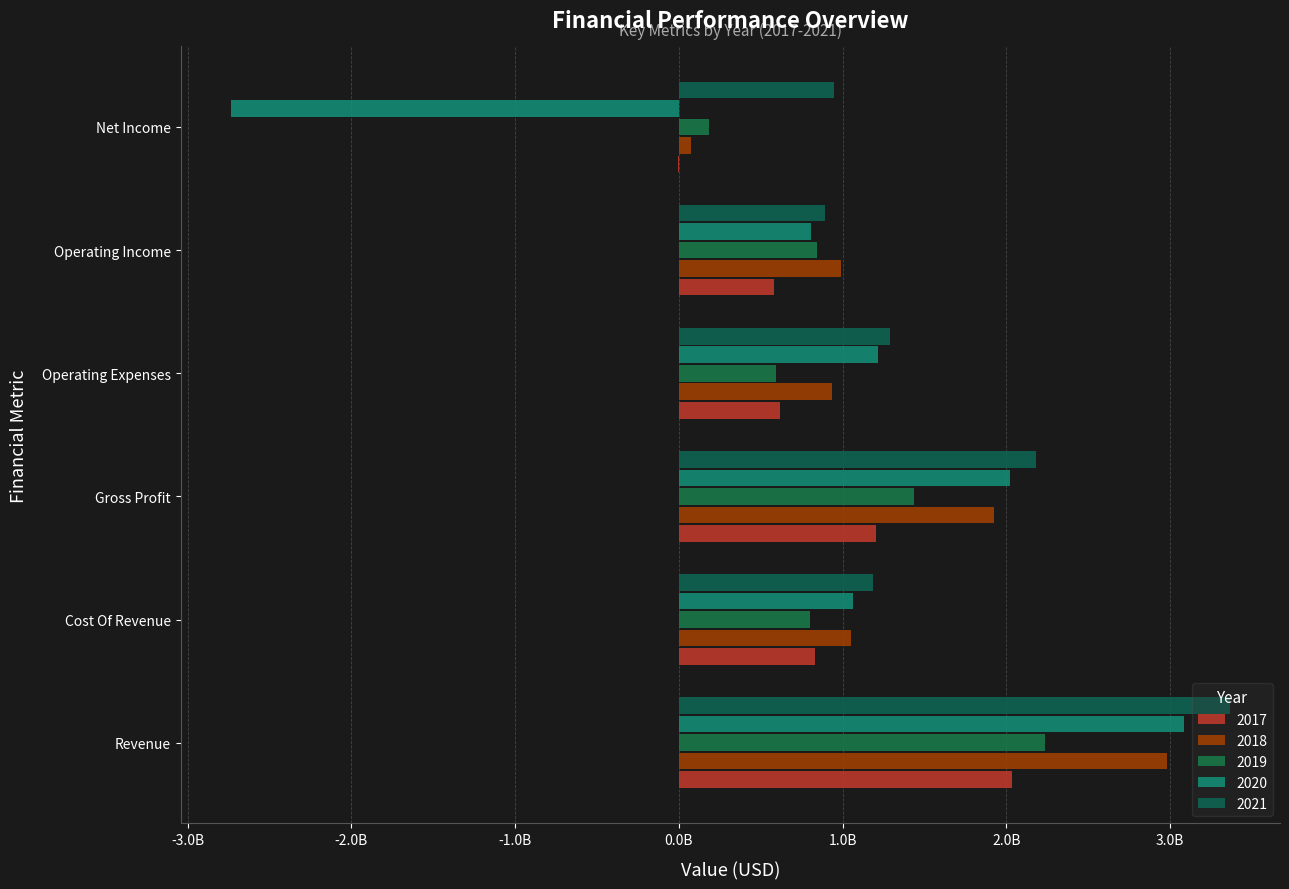

At which label does 2021 first exceed 1290000000?

Revenue